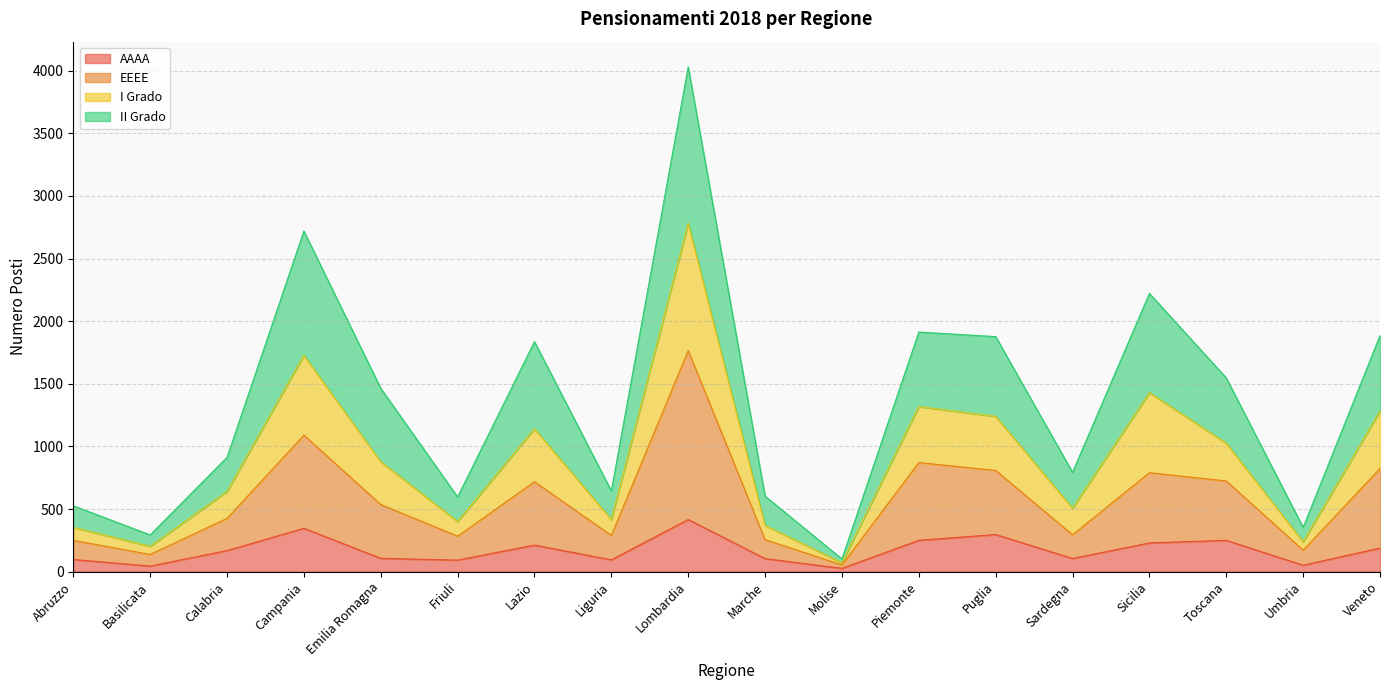

The value of AAAA at Lombardia is 416. True or false?

True